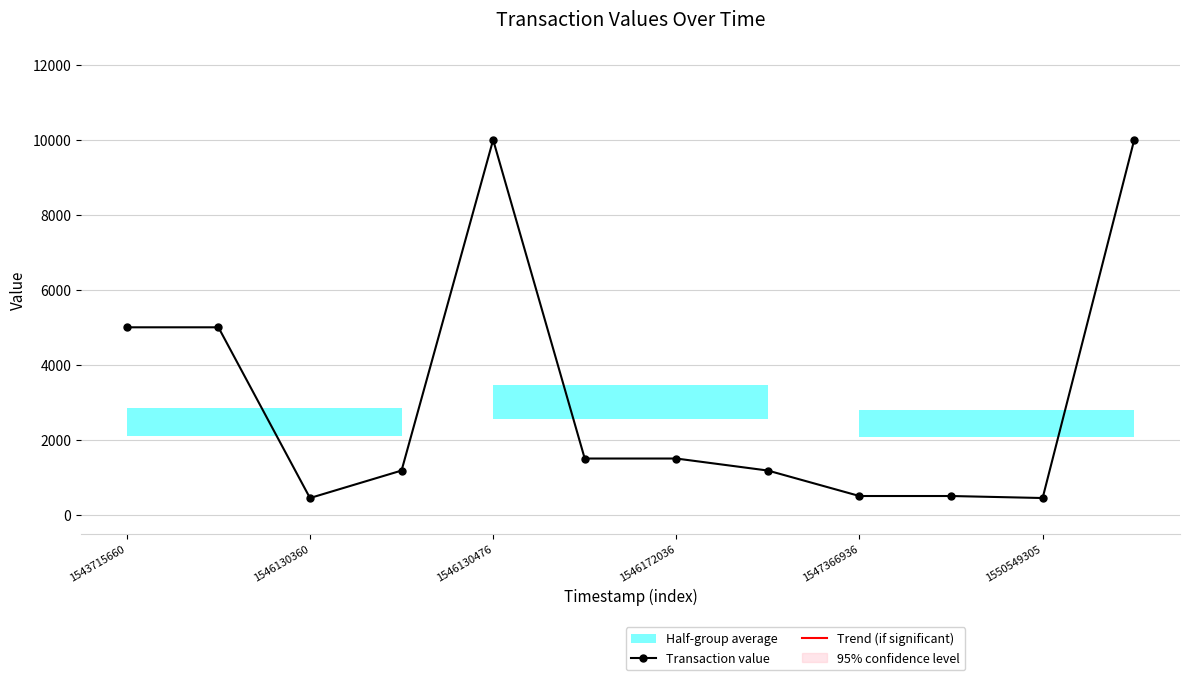

Where is the first local minimum for Transaction value?

1546130360